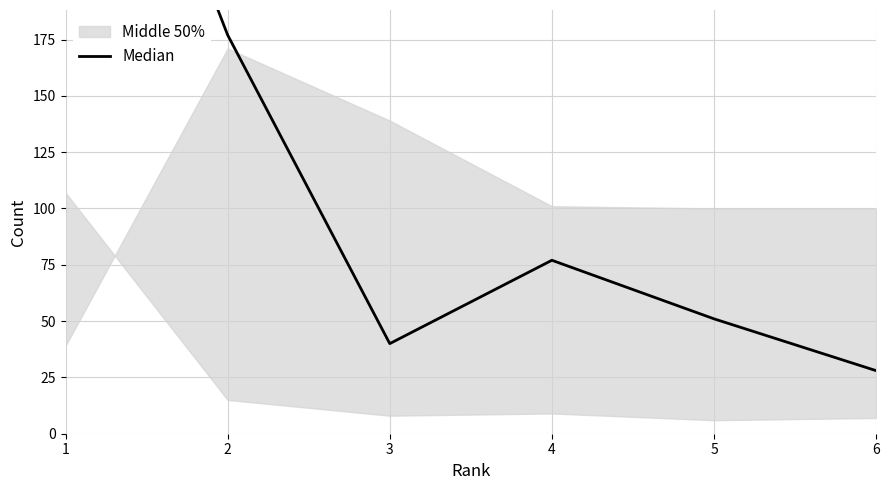

Reading right to left, what are all the values shown in this chart?

28	51	77	40	177	363